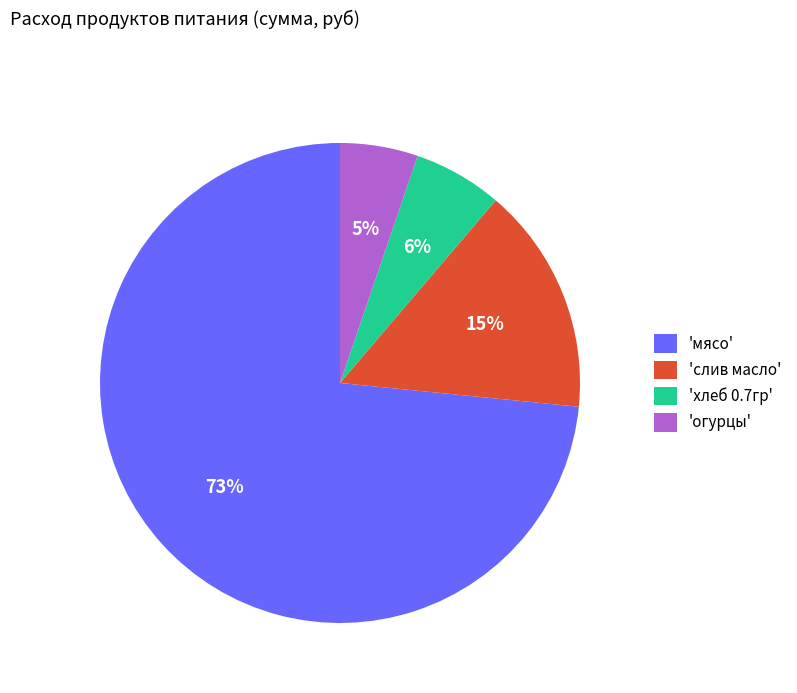

Which category has the smallest portion of the pie?

'огурцы'